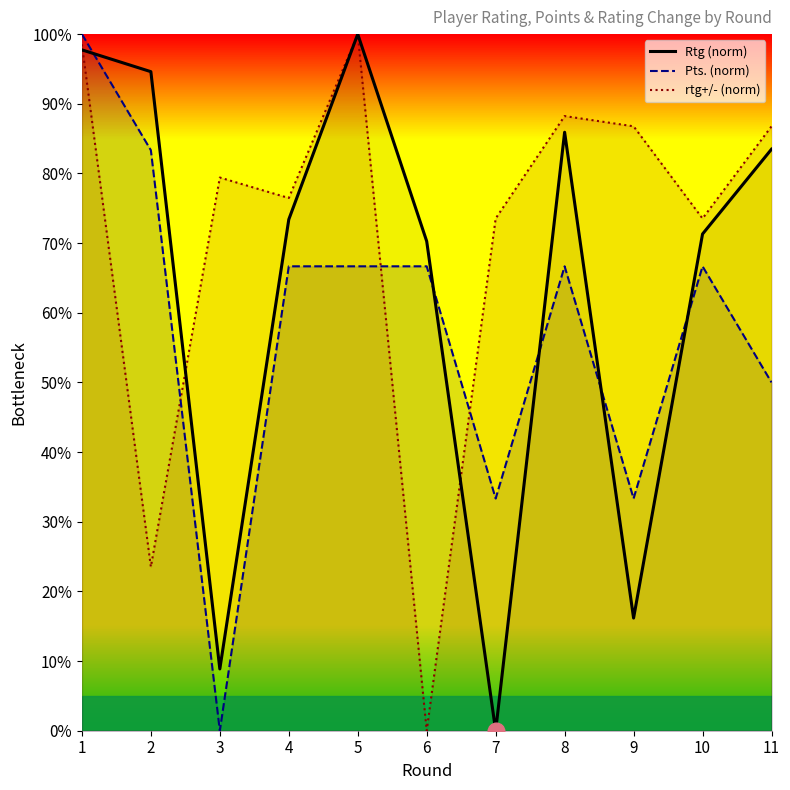

What is the sum of all Rtg values?

701.7